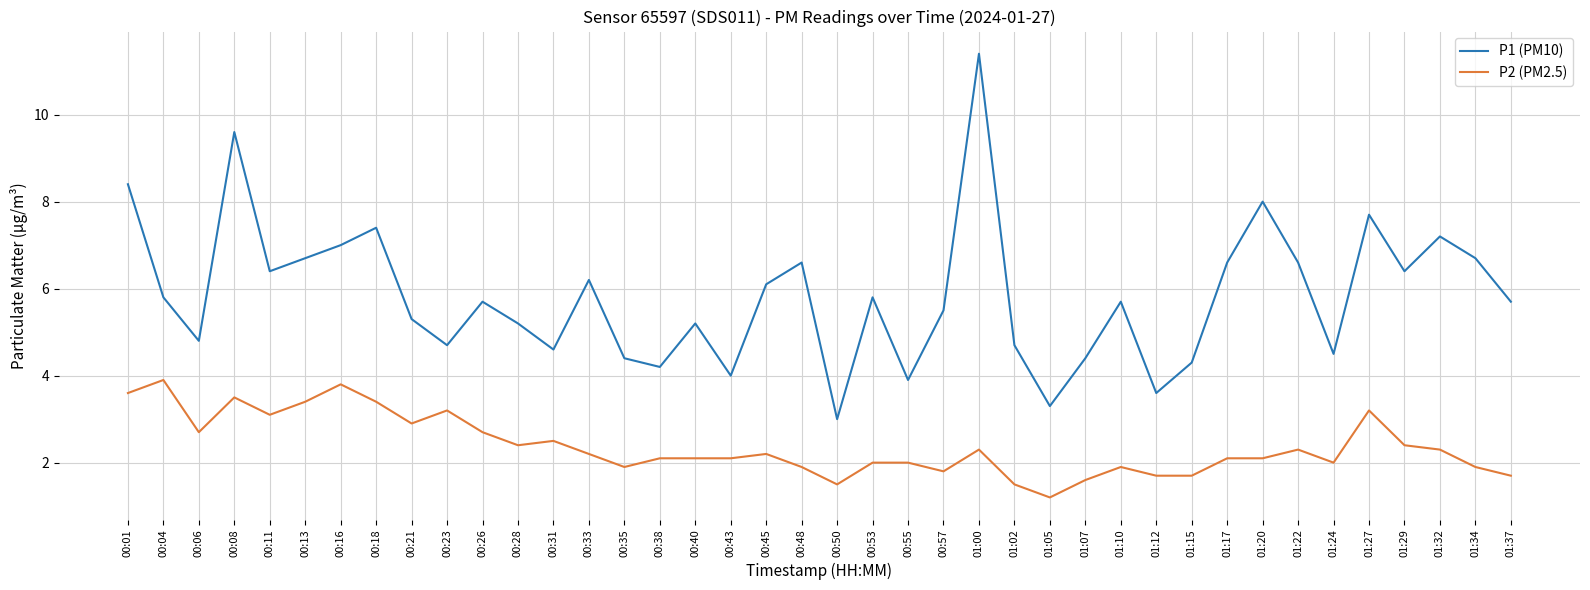

Reading right to left, extract all data points from this chart.

P1 (PM10): 5.7	6.7	7.2	6.4	7.7	4.5	6.6	8.0	6.6	4.3	3.6	5.7	4.4	3.3	4.7	11.4	5.5	3.9	5.8	3.0	6.6	6.1	4.0	5.2	4.2	4.4	6.2	4.6	5.2	5.7	4.7	5.3	7.4	7.0	6.7	6.4	9.6	4.8	5.8	8.4
P2 (PM2.5): 1.7	1.9	2.3	2.4	3.2	2.0	2.3	2.1	2.1	1.7	1.7	1.9	1.6	1.2	1.5	2.3	1.8	2.0	2.0	1.5	1.9	2.2	2.1	2.1	2.1	1.9	2.2	2.5	2.4	2.7	3.2	2.9	3.4	3.8	3.4	3.1	3.5	2.7	3.9	3.6